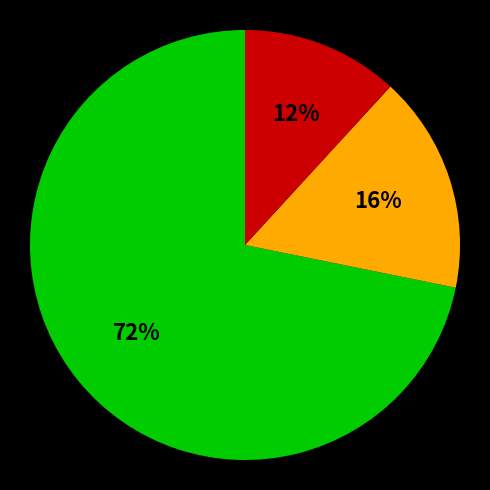

Does any single category account for the majority?

Yes